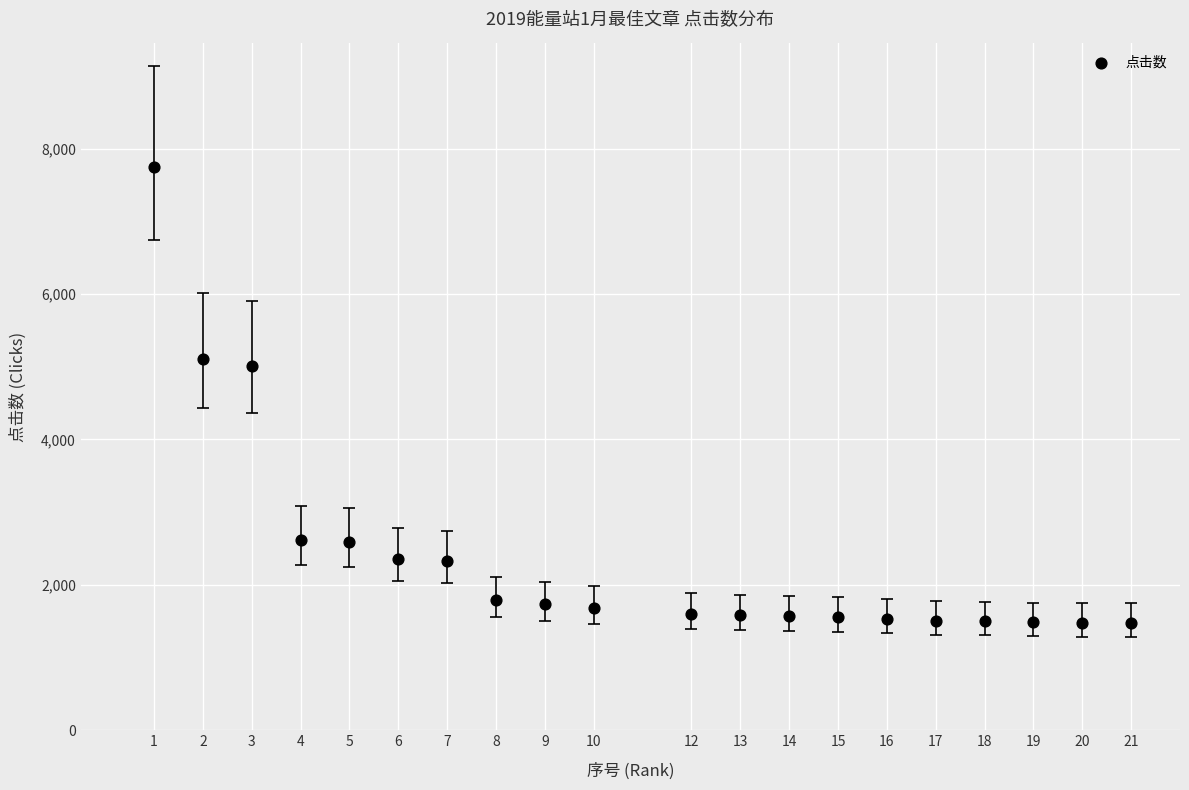

What is the range of Y values (max minus min)?

6267